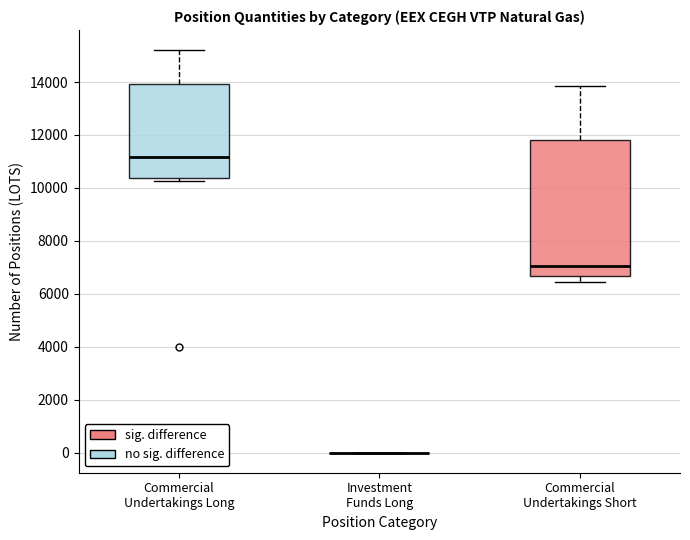

Reading left to right, transcribe this box plot: for each box, give where its median line is, the range the box spans, and where its two whiskers end, as read against the y-axis. The values are not printed on the chart, so give them approximately, as read against the axis.

Commercial Undertakings Long: median 11200, box 10400 to 14000, whiskers 10200 to 15200
Investment Funds Long: box collapsed to a line at 0, whiskers 0 to 0
Commercial Undertakings Short: median 7000, box 6600 to 11800, whiskers 6400 to 13800